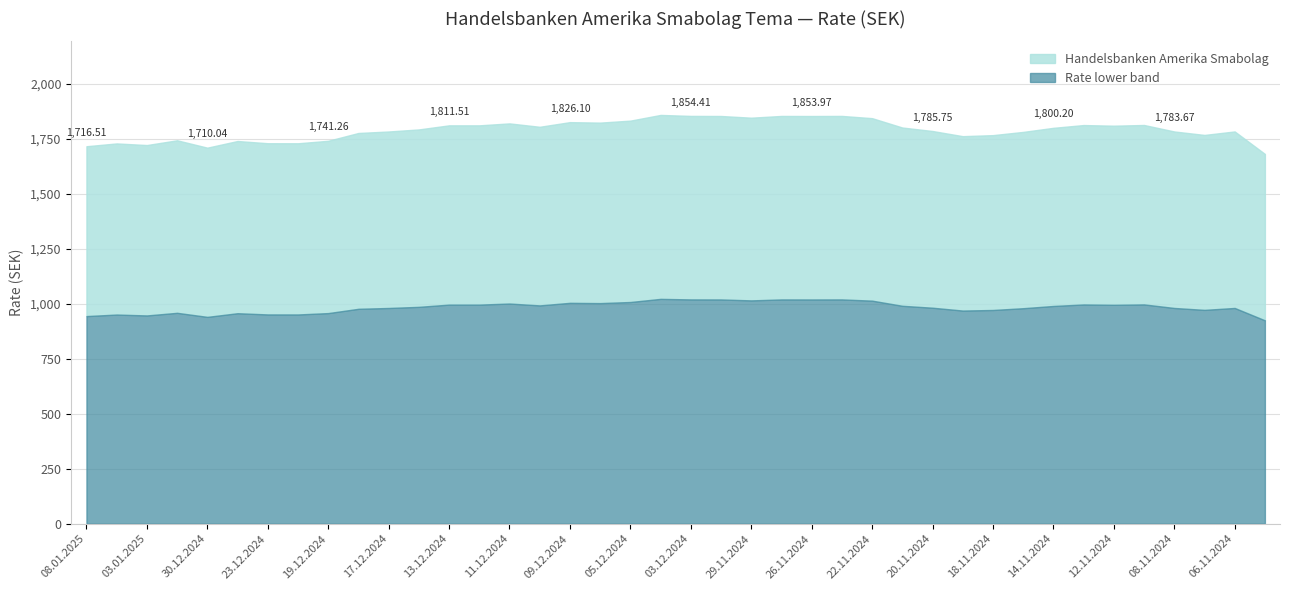

What is the sum of the values at 27.12.2024 and 09.12.2024?

3566.4